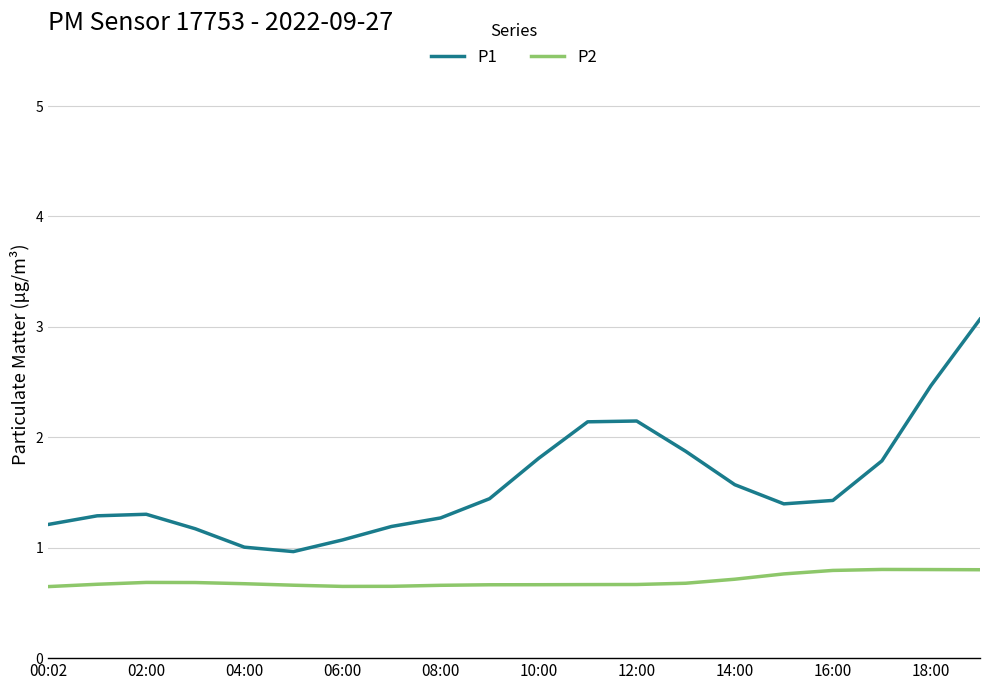

Which series has the largest range (max minus min)?

P1